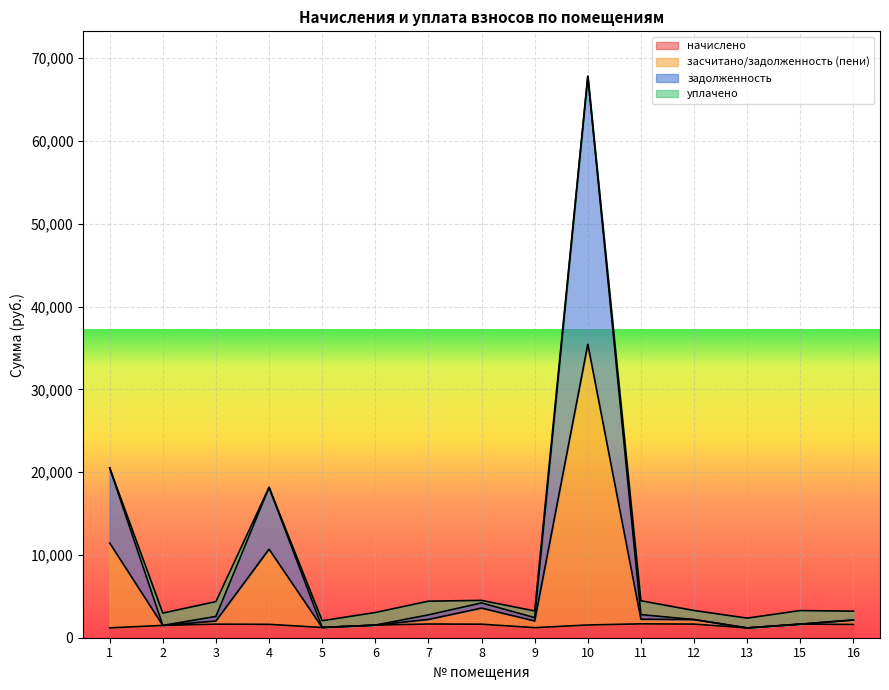

How many categories are shown in the chart?

15